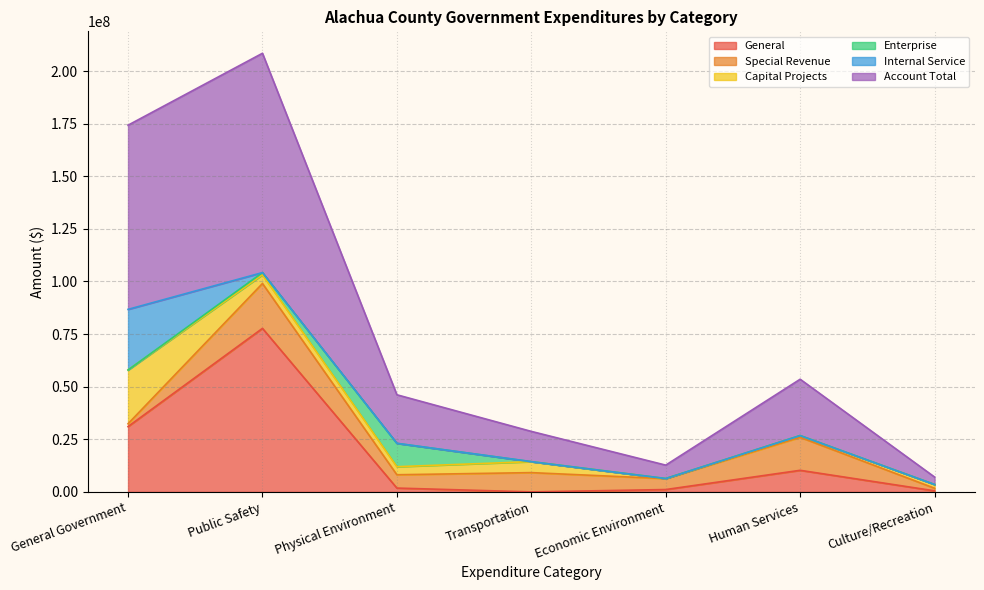

Reading left to right, extract all data points from this chart.

General: General Government=31046813	Public Safety=77720649	Physical Environment=1822019	Transportation=0	Economic Environment=1122925	Human Services=10264848	Culture/Recreation=509422
Special Revenue: General Government=1341964	Public Safety=21329457	Physical Environment=6329467	Transportation=9167503	Economic Environment=5177367	Human Services=15675946	Culture/Recreation=1224464
Capital Projects: General Government=25552893	Public Safety=4135882	Physical Environment=3825344	Transportation=5211978	Economic Environment=54833	Human Services=834990	Culture/Recreation=1797214
Enterprise: General Government=0	Public Safety=1044815	Physical Environment=11103754	Transportation=0	Economic Environment=0	Human Services=0	Culture/Recreation=0
Internal Service: General Government=28805639	Public Safety=0	Physical Environment=0	Transportation=0	Economic Environment=0	Human Services=0	Culture/Recreation=0
Account Total: General Government=87529728	Public Safety=104230803	Physical Environment=23080584	Transportation=14379481	Economic Environment=6369378	Human Services=26775784	Culture/Recreation=3531100